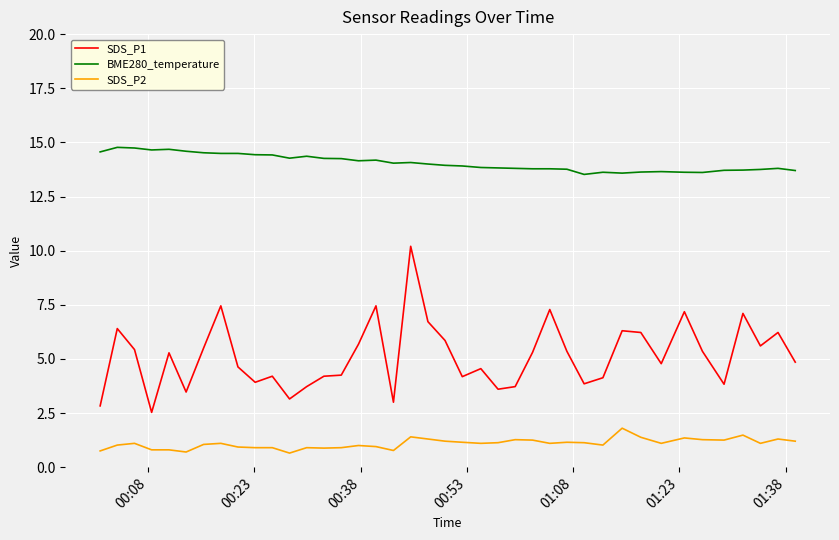

List the series in order of their peak value, highest first.

BME280_temperature, SDS_P1, SDS_P2